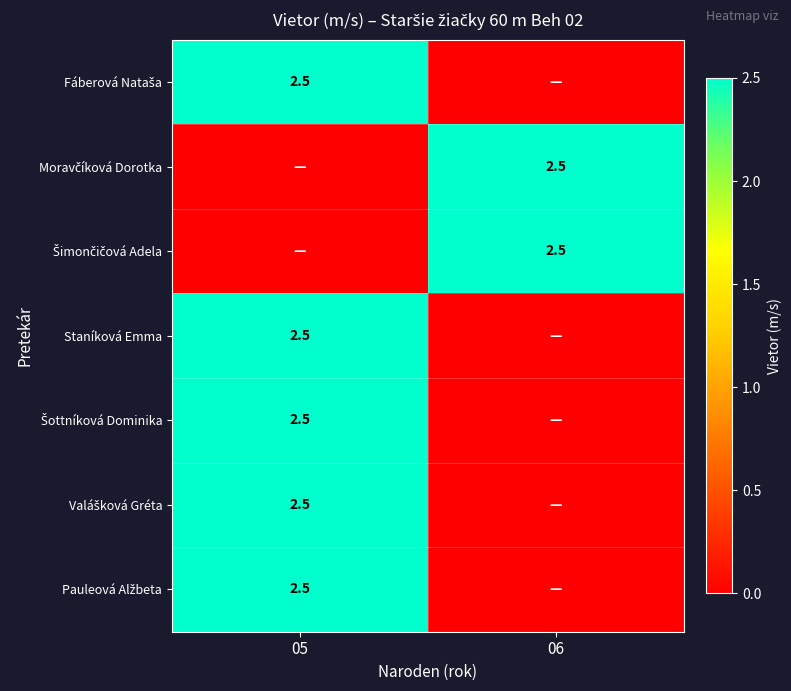

At how many categories does at least one series exceed 2?

2